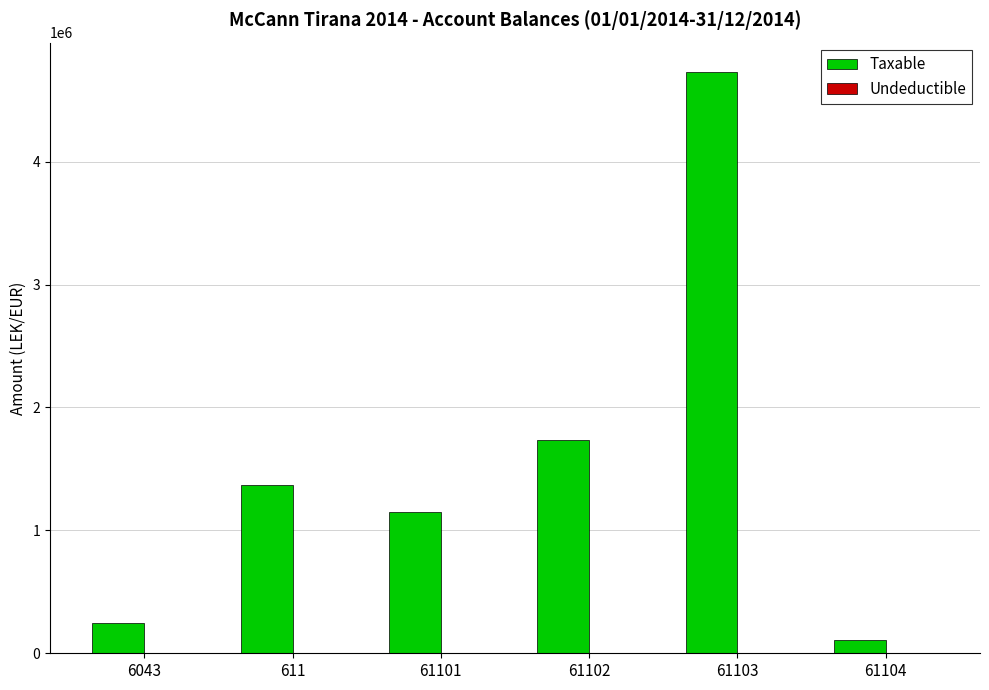

At which category is the sum across all series the highest?

61103